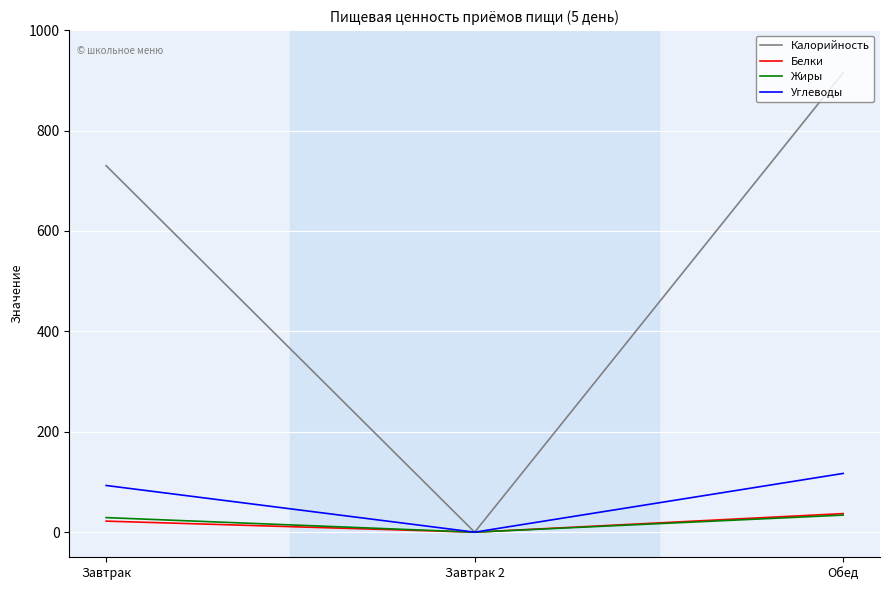

Which series has the largest total across all categories?

Калорийность